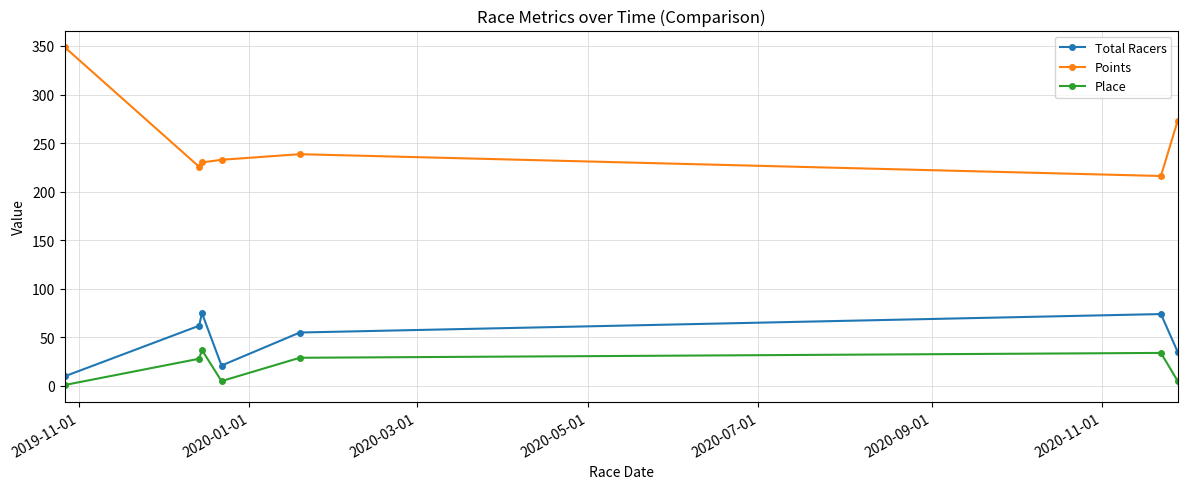

What is the value of the Total Racers point at the 4th from the left?

21.0